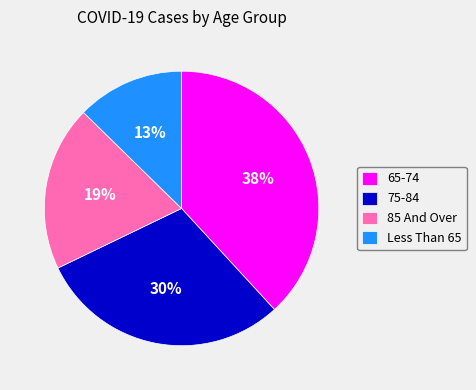

Is it true that 75-84 is 39% of the pie?

False